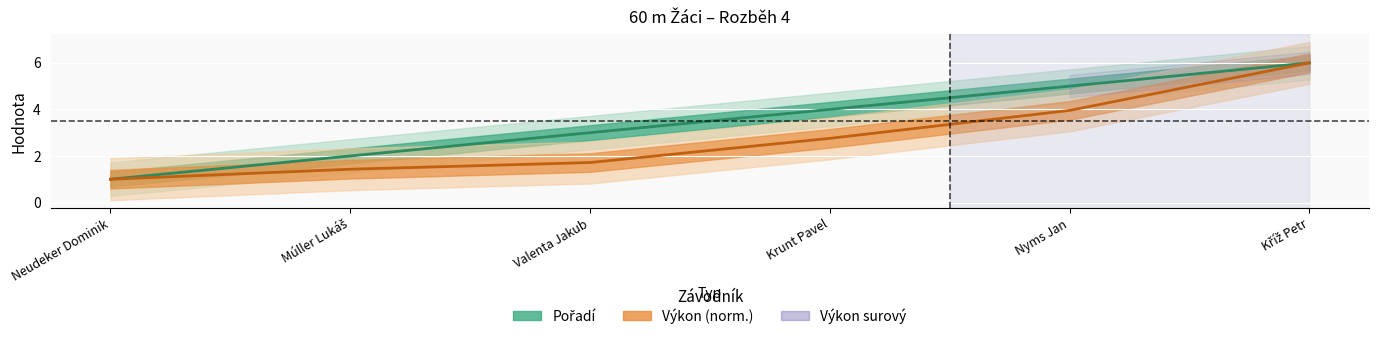

What is the highest value of the Pořadí series?

6.0